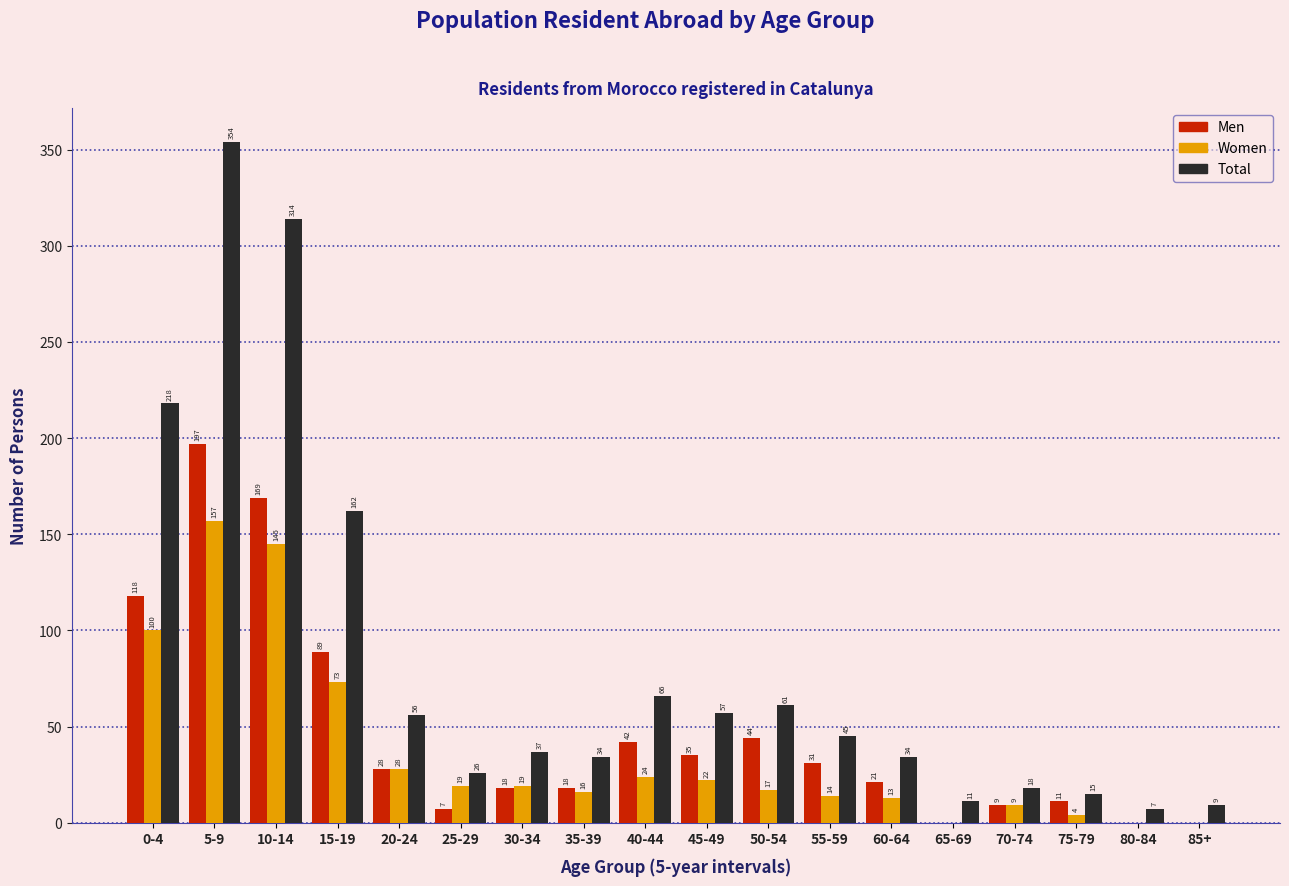

Reading right to left, list all the values displayed in this chart.

Men: 85+=0	80-84=0	75-79=11	70-74=9	65-69=0	60-64=21	55-59=31	50-54=44	45-49=35	40-44=42	35-39=18	30-34=18	25-29=7	20-24=28	15-19=89	10-14=169	5-9=197	0-4=118
Women: 85+=0	80-84=0	75-79=4	70-74=9	65-69=0	60-64=13	55-59=14	50-54=17	45-49=22	40-44=24	35-39=16	30-34=19	25-29=19	20-24=28	15-19=73	10-14=145	5-9=157	0-4=100
Total: 85+=9	80-84=7	75-79=15	70-74=18	65-69=11	60-64=34	55-59=45	50-54=61	45-49=57	40-44=66	35-39=34	30-34=37	25-29=26	20-24=56	15-19=162	10-14=314	5-9=354	0-4=218